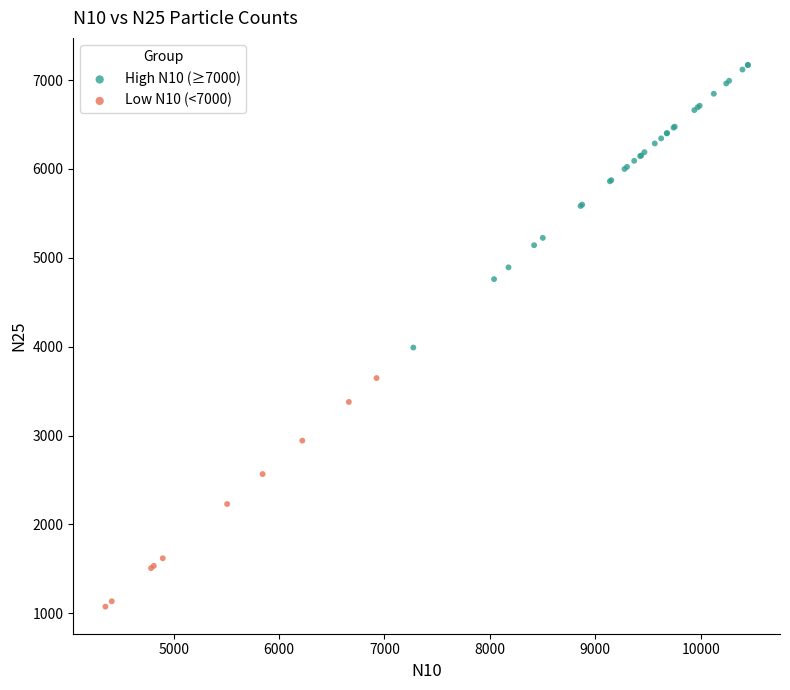

Which series contains the lowest Y value?

Low N10 (<7000)